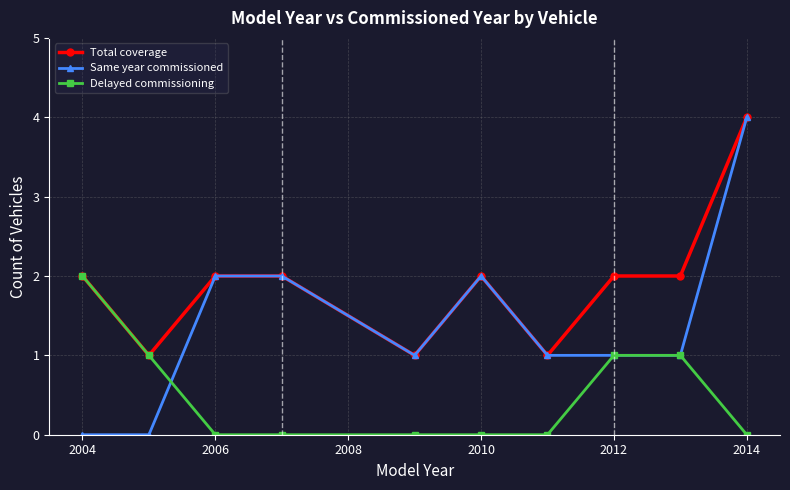

What is the maximum value for Same year commissioned?

4